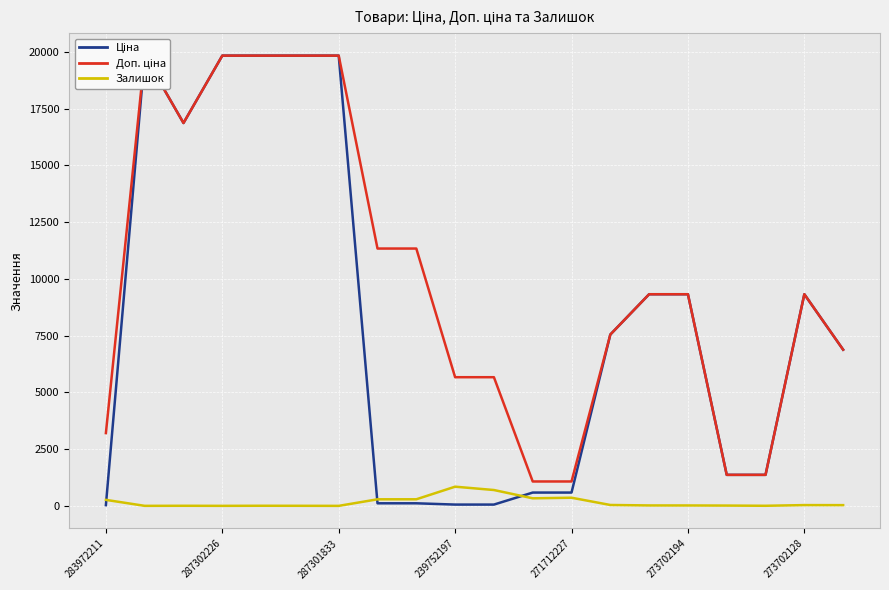

What is the label of the 13th point from the right?

7